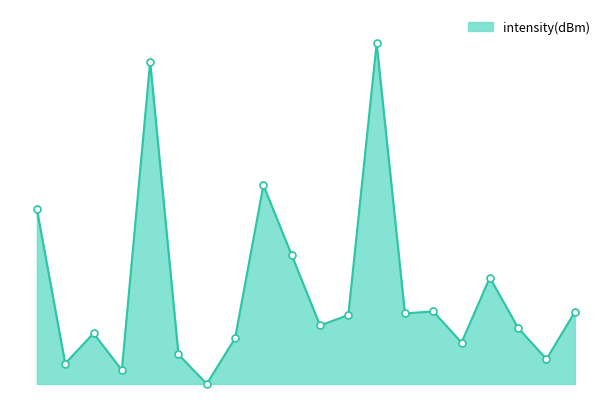

Does the chart have visible grid lines?

No